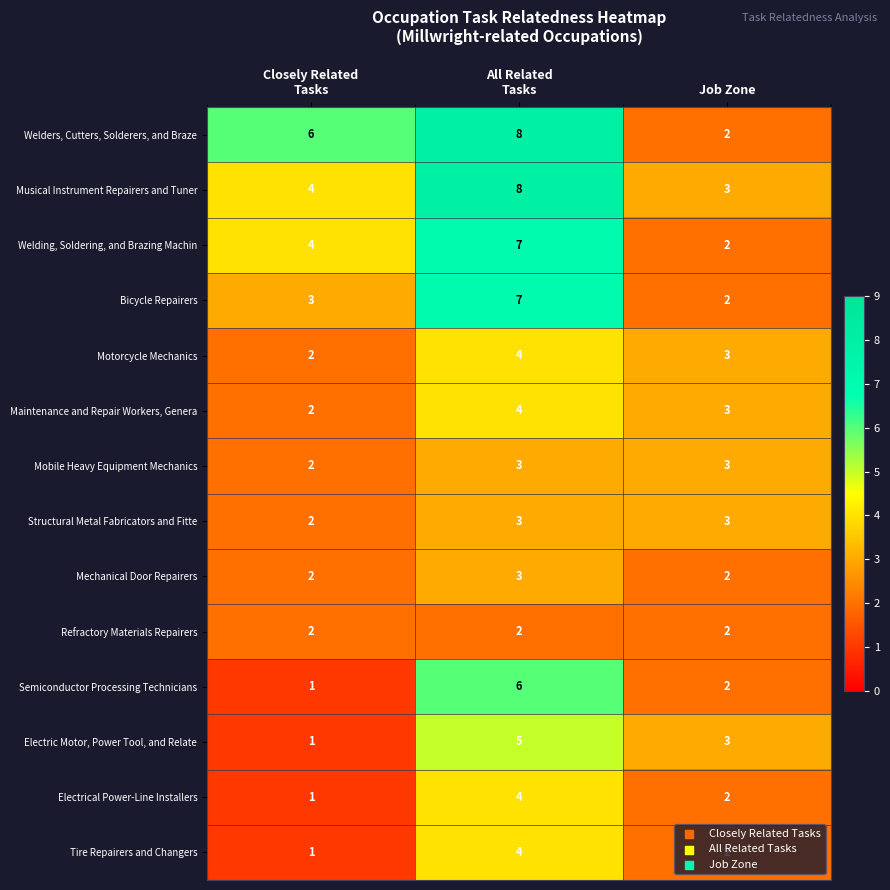

What is the highest value of the Structural Metal Fabricators and Fitte series?

3